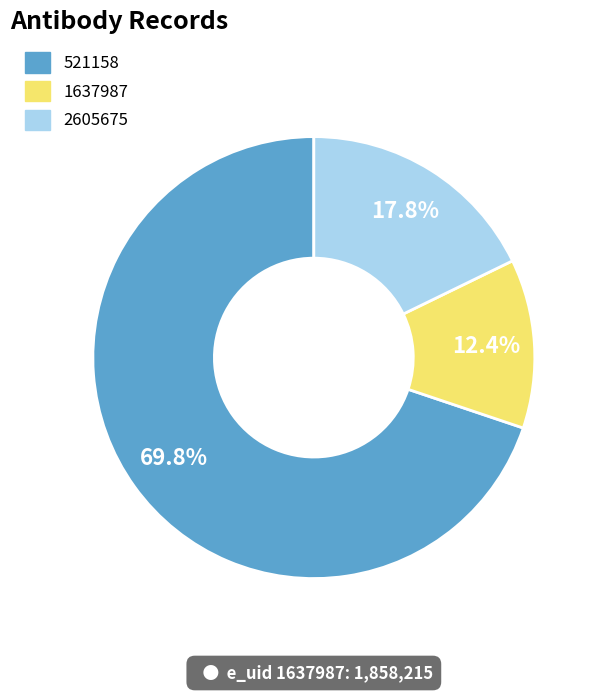

How many slices are in this pie chart?

3